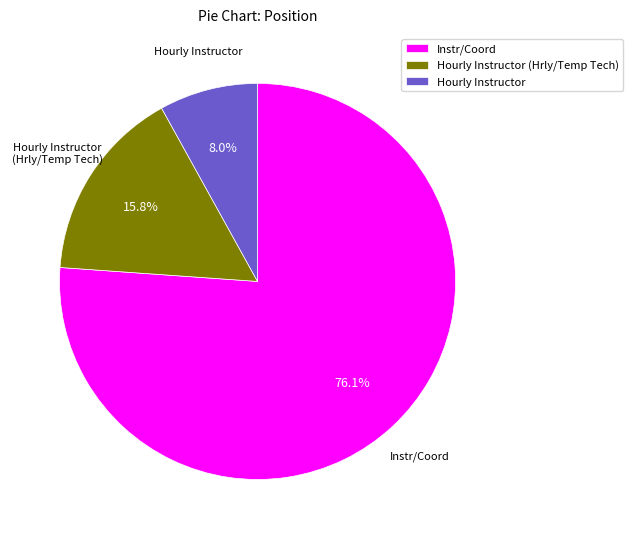

Which category has the smallest portion of the pie?

Hourly Instructor